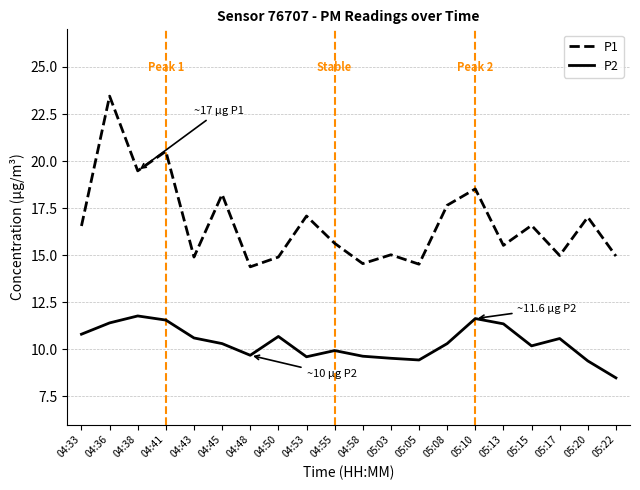

The value of P1 at 04:48 is 14.4. True or false?

True